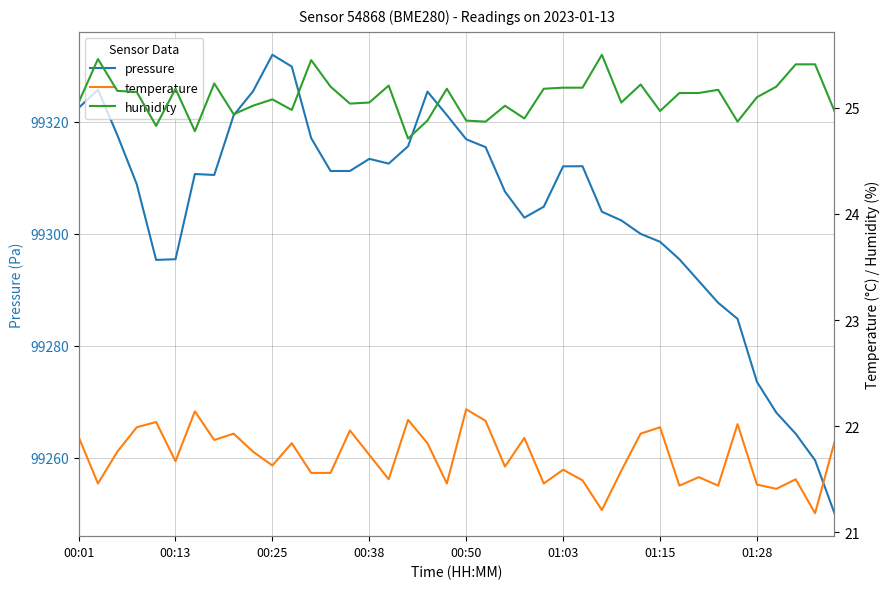

What is the highest value of the pressure series?

99332.0